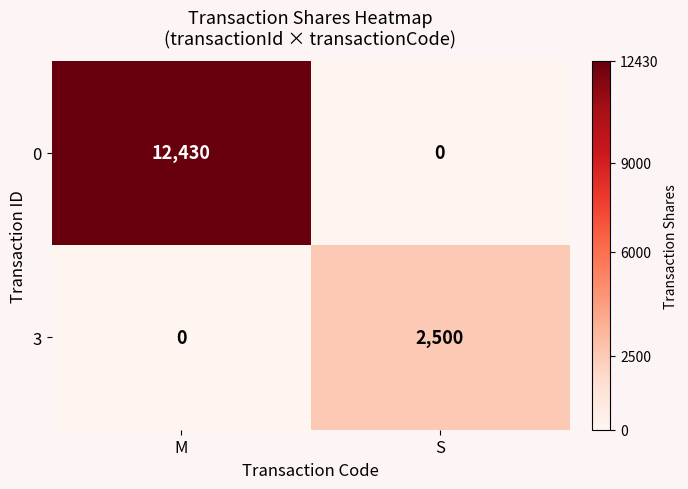

Reading left to right, what are all the values shown in this chart?

0: 12430	0
3: 0	2500